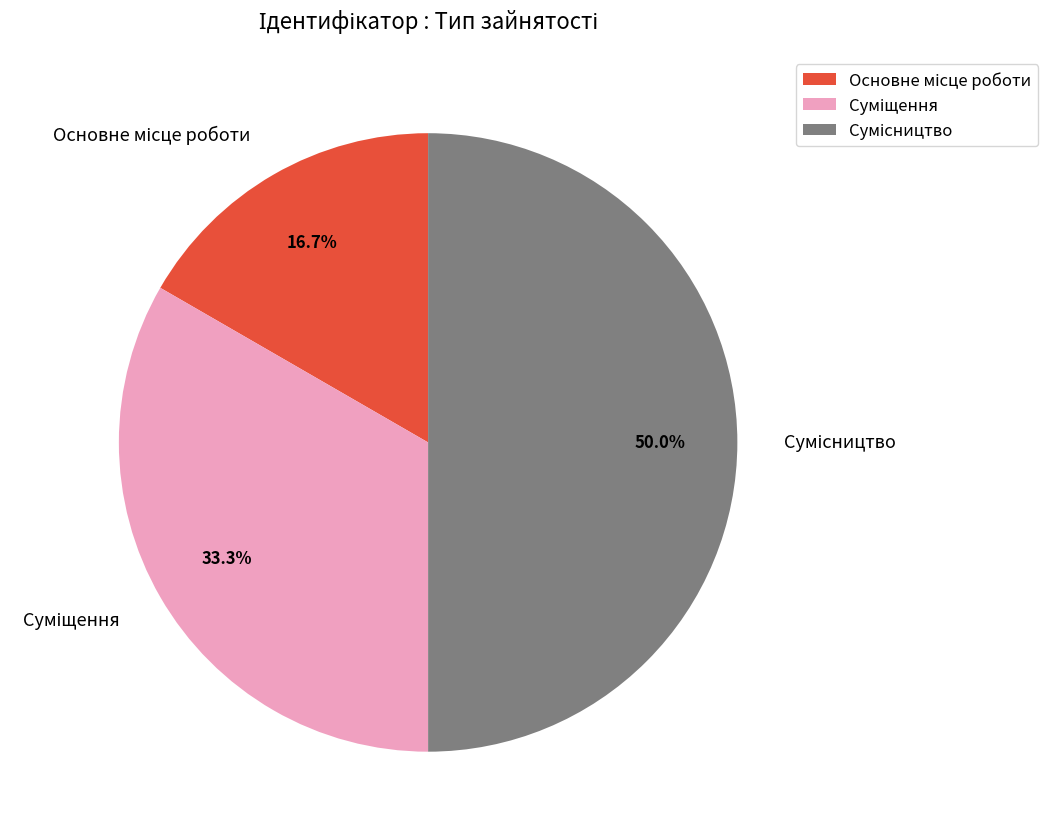

What is the ratio of the value at Основне місце роботи to the value at Сумісництво?

0.3